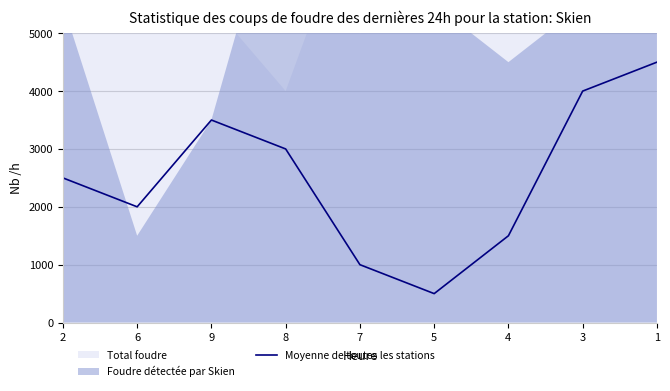

Count the number of values greater than 2500.

4